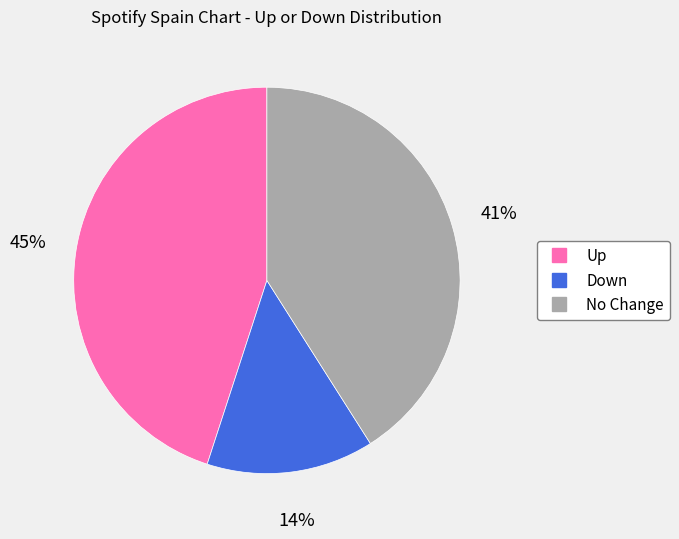

To the nearest percent, what is the difference between the largest and smallest slice percentages?

31%